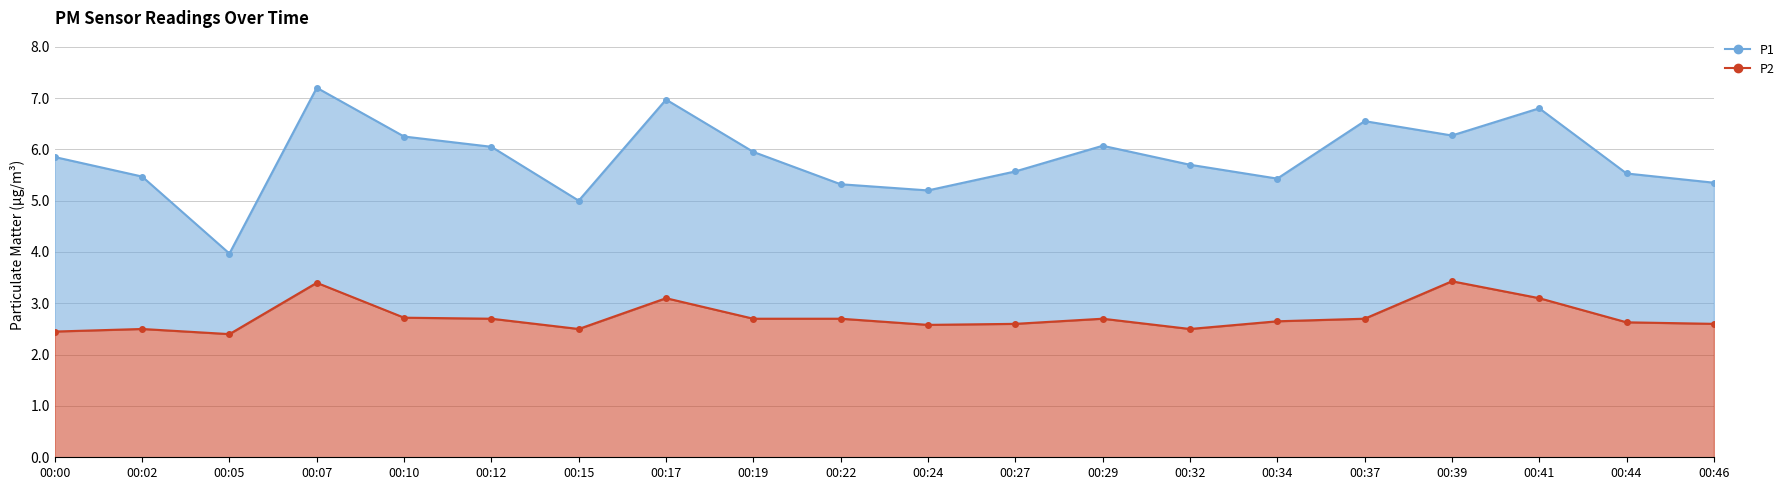

What value does the P1 series have at 00:24?

5.2